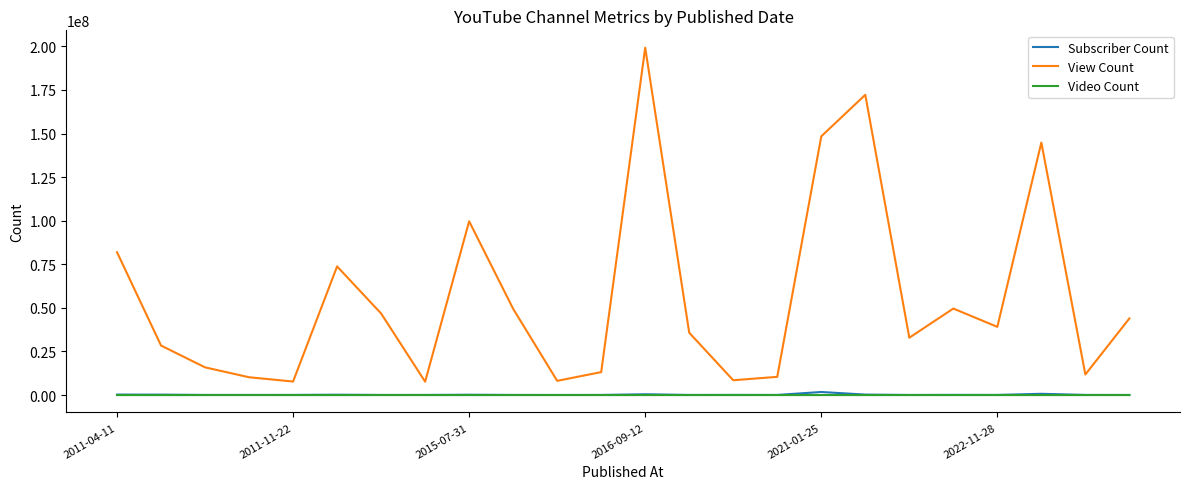

True or false: Subscriber Count and View Count intersect in this chart.

False